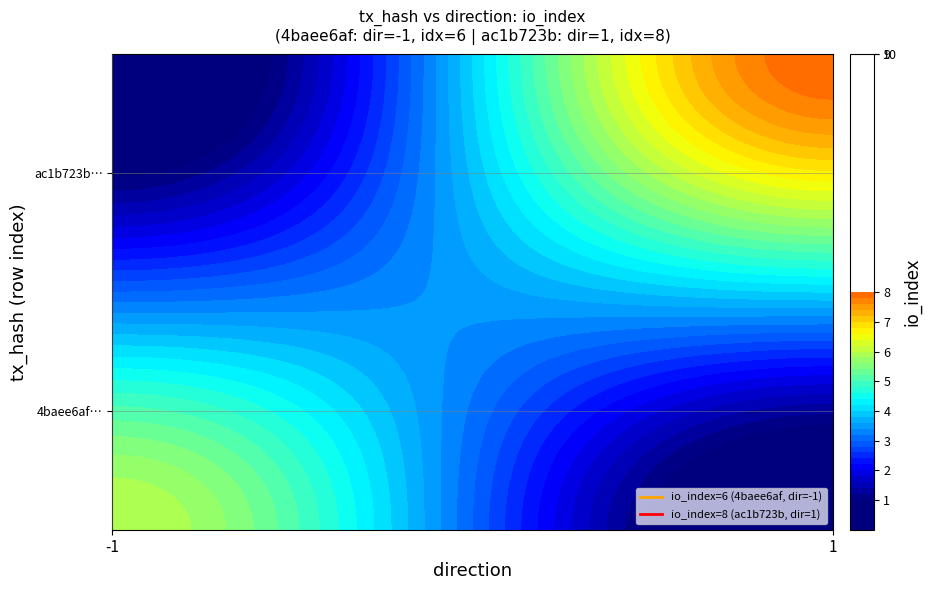

How many data points does each series have?

2